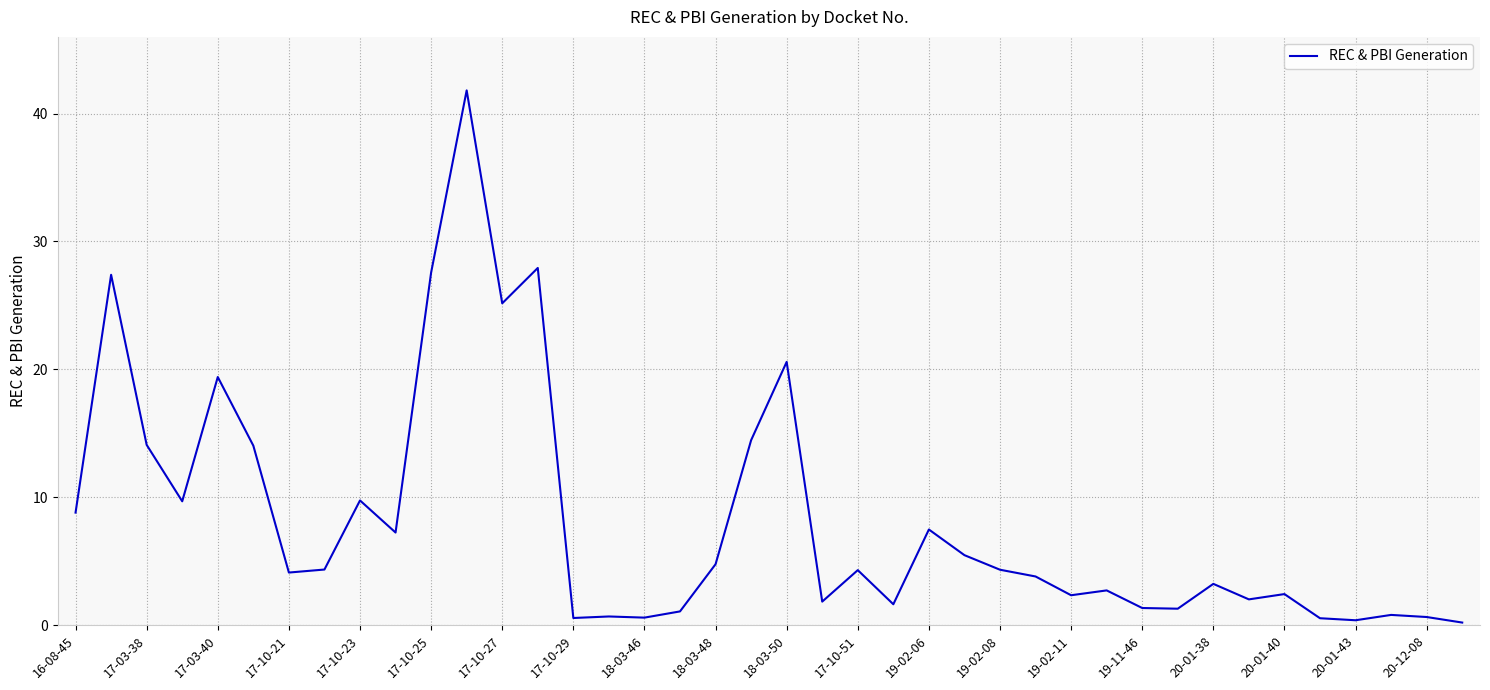

How many lines are shown in the chart?

1